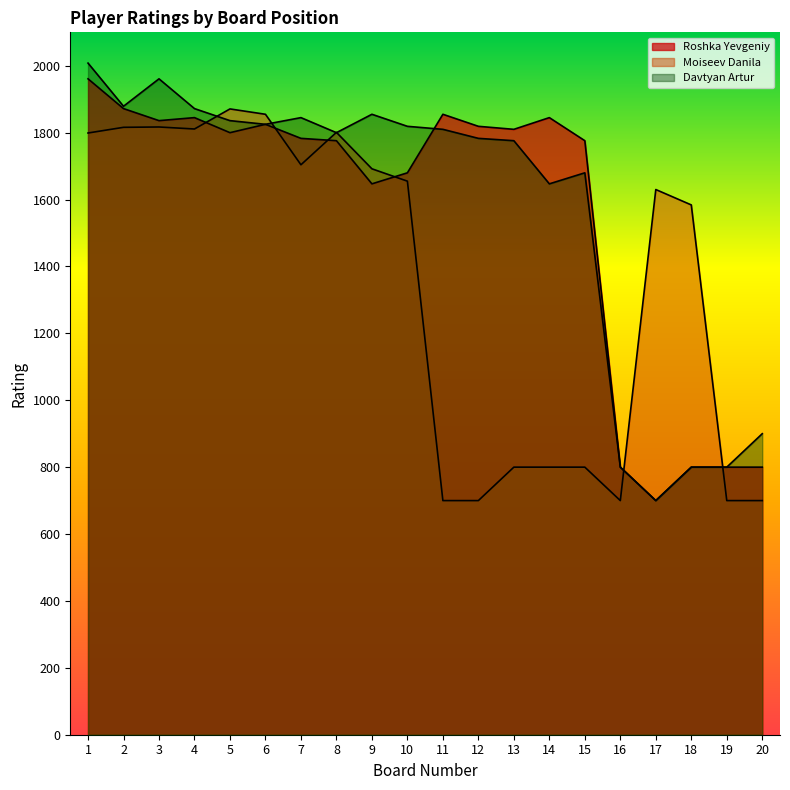

Reading right to left, list all the values displayed in this chart.

Roshka Yevgeniy: 20=800	19=800	18=800	17=700	16=800	15=1776	14=1845	13=1810	12=1819	11=1855	10=1680	9=1647	8=1776	7=1783	6=1825	5=1800	4=1845	3=1836	2=1872	1=1961
Moiseev Danila: 20=700	19=700	18=1584	17=1630	16=700	15=800	14=800	13=800	12=700	11=700	10=1655	9=1692	8=1801	7=1704	6=1855	5=1871	4=1811	3=1817	2=1816	1=1799
Davtyan Artur: 20=900	19=800	18=800	17=700	16=800	15=1680	14=1647	13=1776	12=1783	11=1810	10=1819	9=1855	8=1800	7=1845	6=1825	5=1836	4=1872	3=1961	2=1879	1=2008